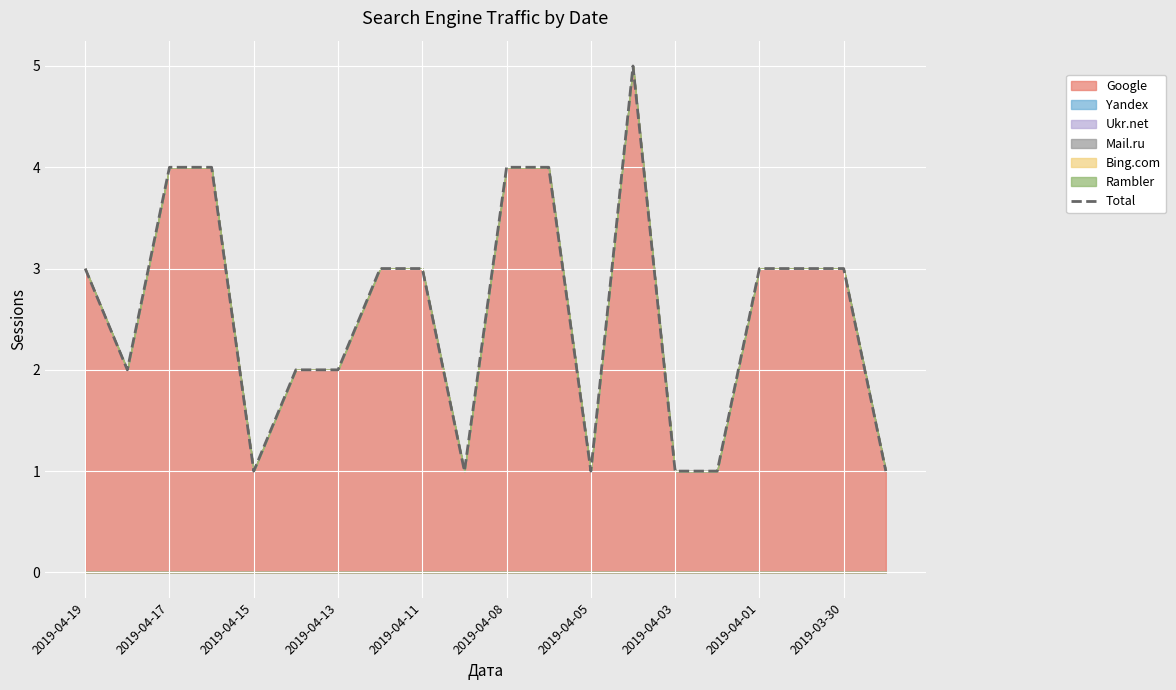

What is the difference between the maximum and minimum values?

4